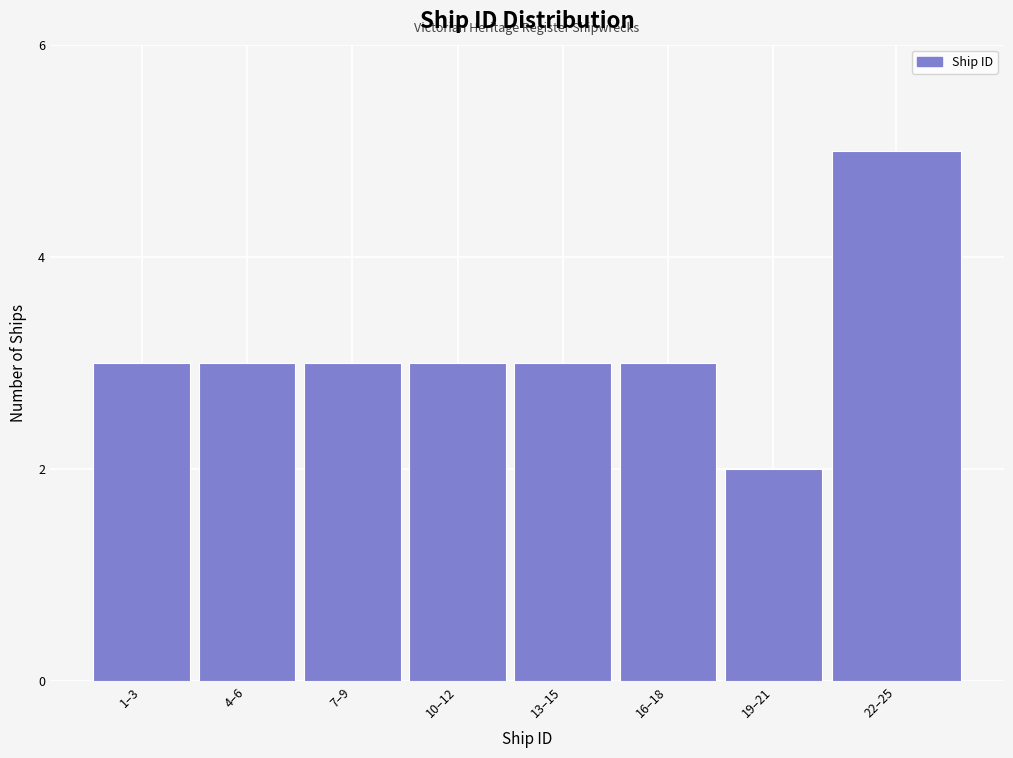

Reading left to right, list all the values displayed in this chart.

1–3=3	4–6=3	7–9=3	10–12=3	13–15=3	16–18=3	19–21=2	22–25=5